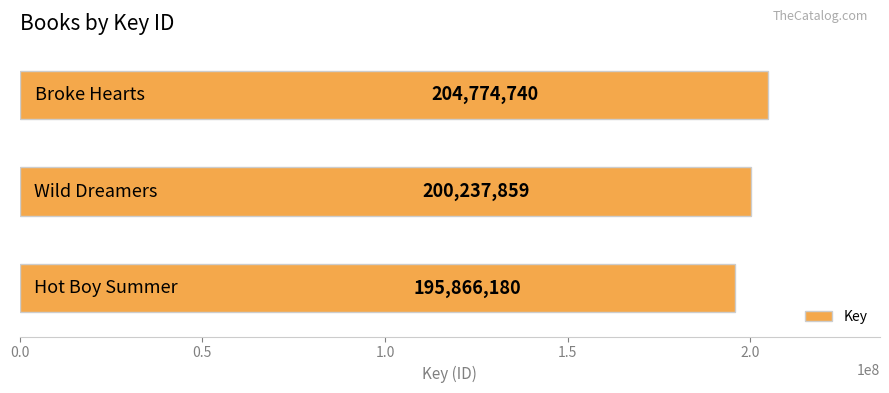

How many values are between 195866180 and 204774740?

3